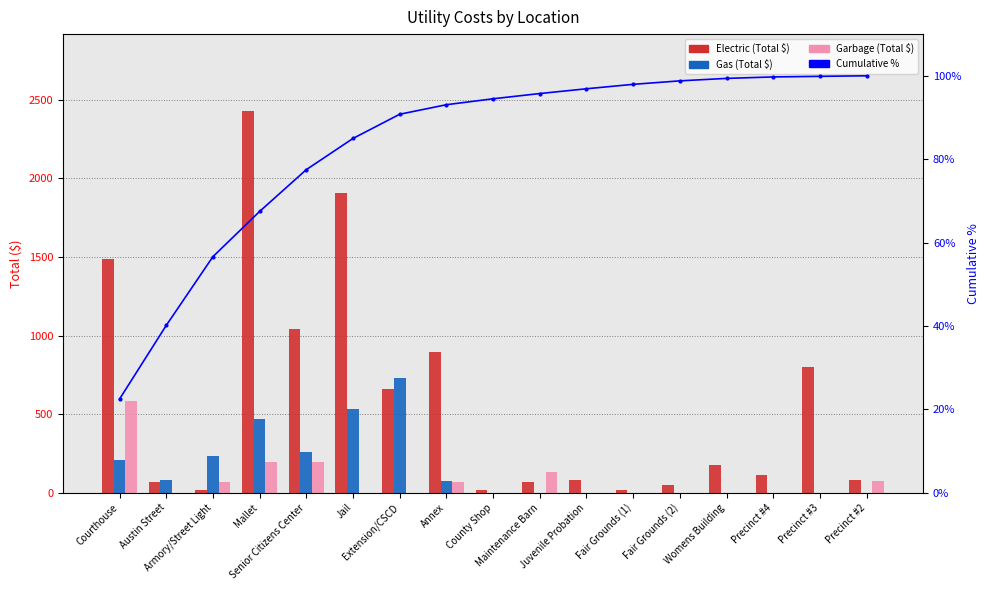

At which label is Gas (Total $) closest to 363?

Senior Citizens Center